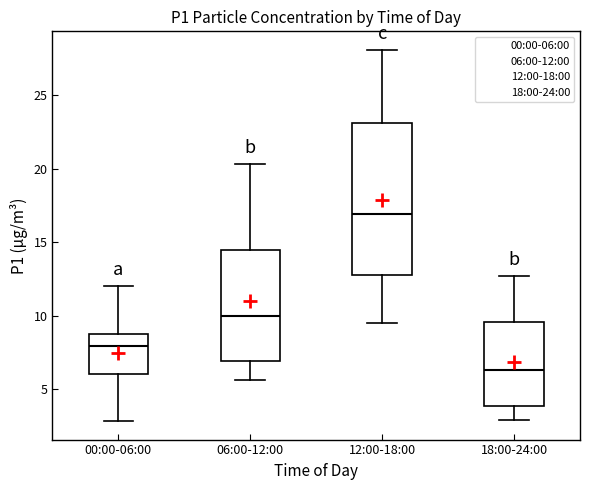

Reading left to right, read every box against the y-axis: the position of its median line, the range the box covers, and the ends of its whiskers. The values are not printed on the chart, so give them approximately, as read against the axis.

00:00-06:00: median 8.0, box 6.0 to 9.0, whiskers 3.0 to 12.0
06:00-12:00: median 10.0, box 7.0 to 14.5, whiskers 5.5 to 20.5
12:00-18:00: median 17.0, box 13.0 to 23.0, whiskers 9.5 to 28.0
18:00-24:00: median 6.5, box 4.0 to 9.5, whiskers 3.0 to 12.5